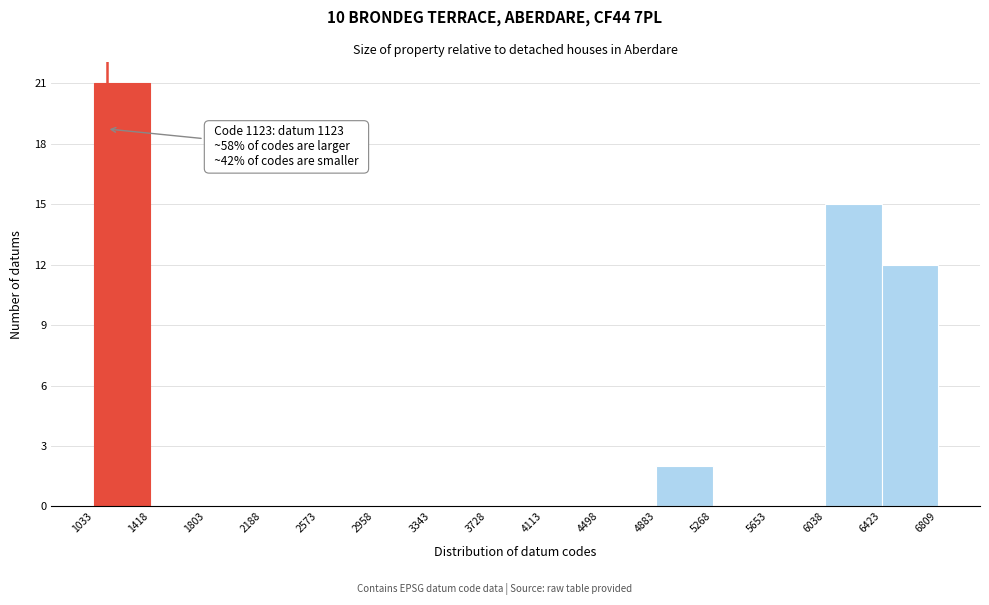

Which range on the x-axis has the tallest bar?

1033 to 1418